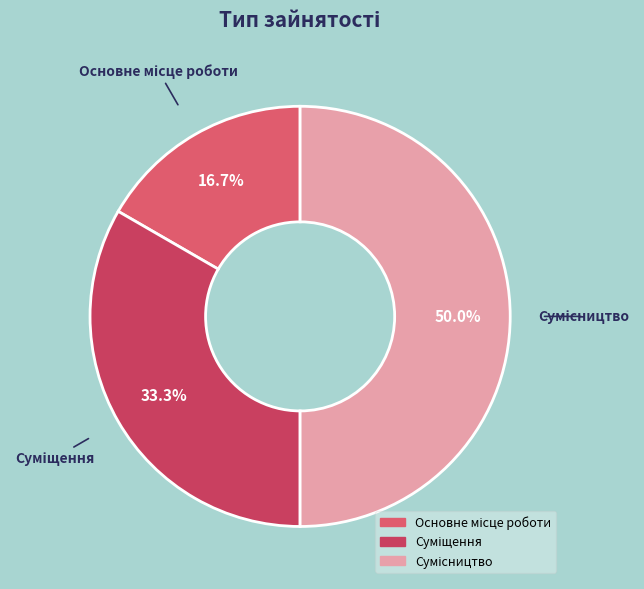

What percentage is the Сумісництво slice, to the nearest percent?

50%